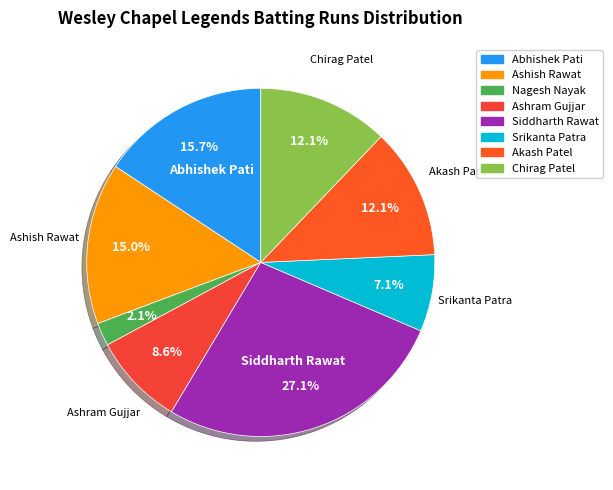

Which slice is the smallest?

Nagesh Nayak